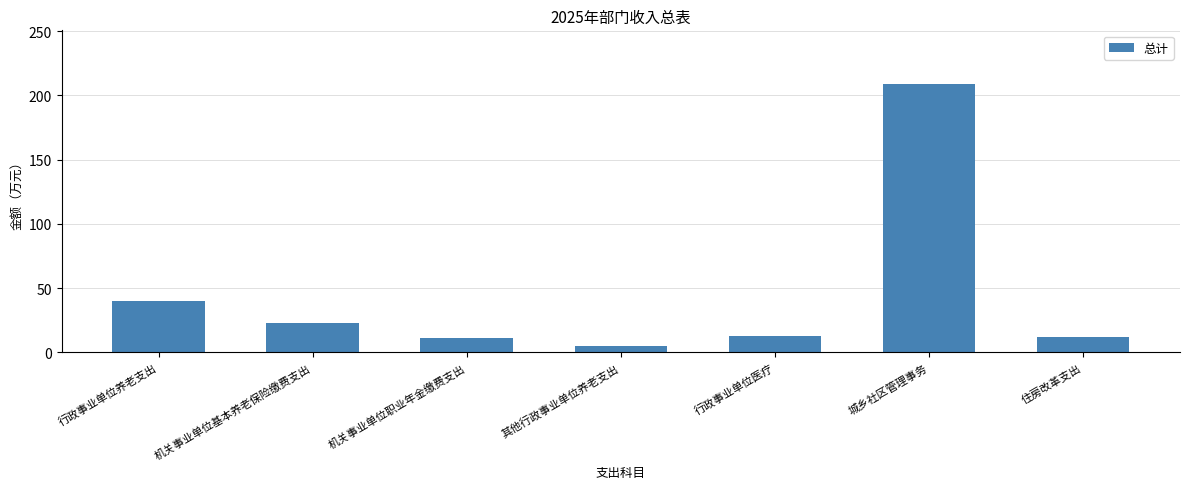

Is it true that the value at 住房改革支出 is 12.3?

True